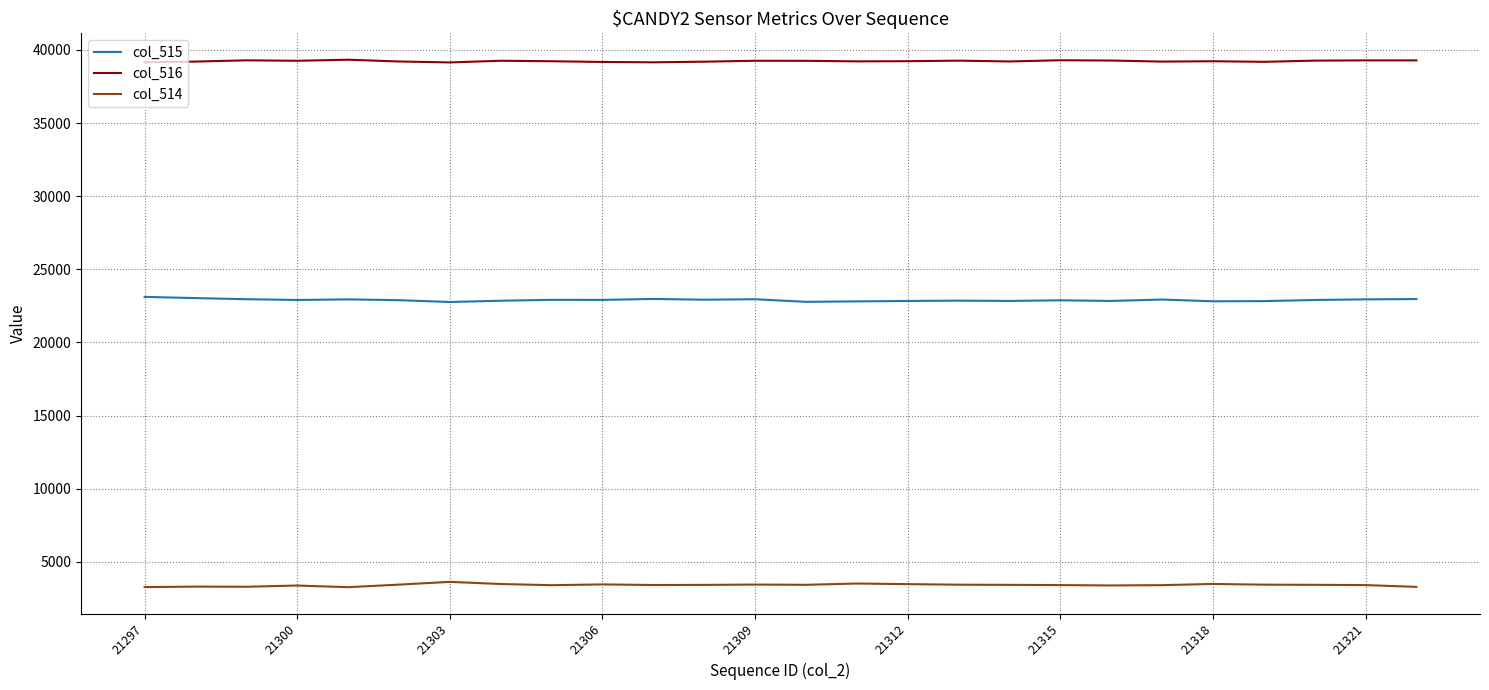

True or false: col_516 and col_514 intersect in this chart.

False